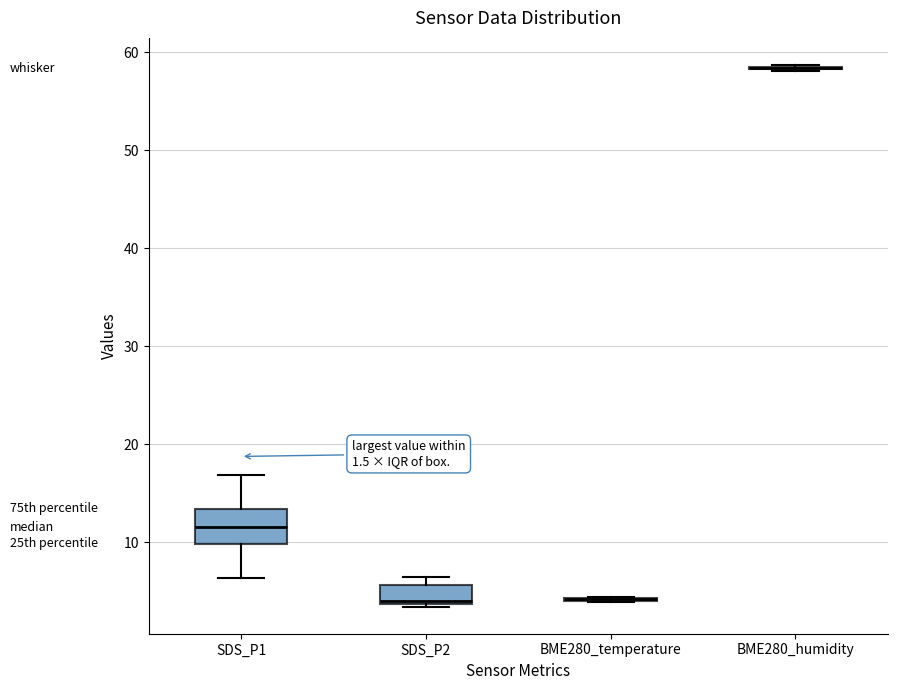

Which box is the tallest, from its lower edge to its upper edge?

SDS_P1